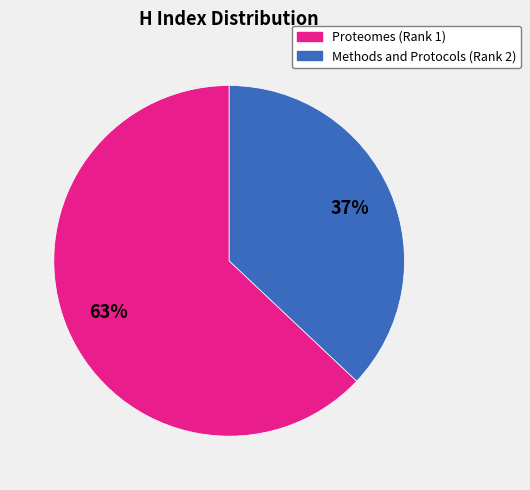

Which category accounts for the majority?

Proteomes